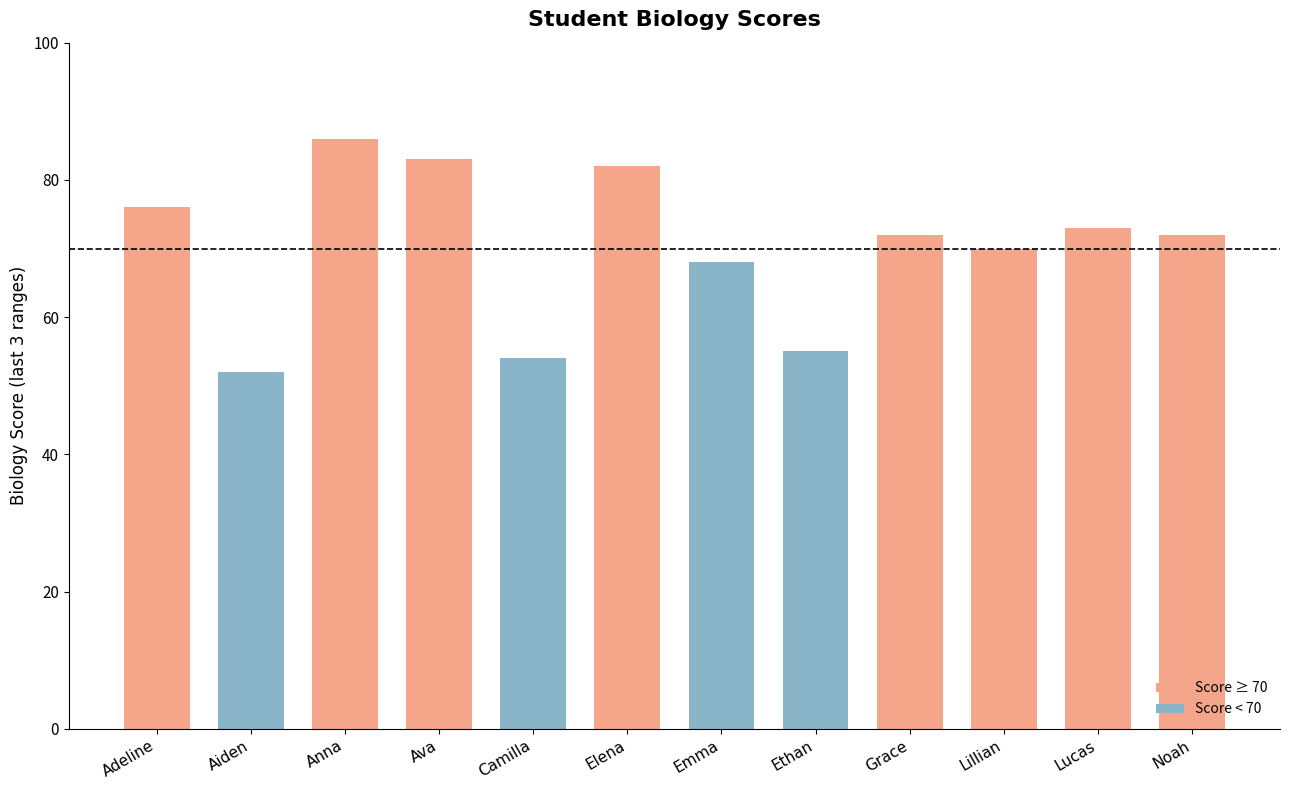

What is the smallest value displayed?

52